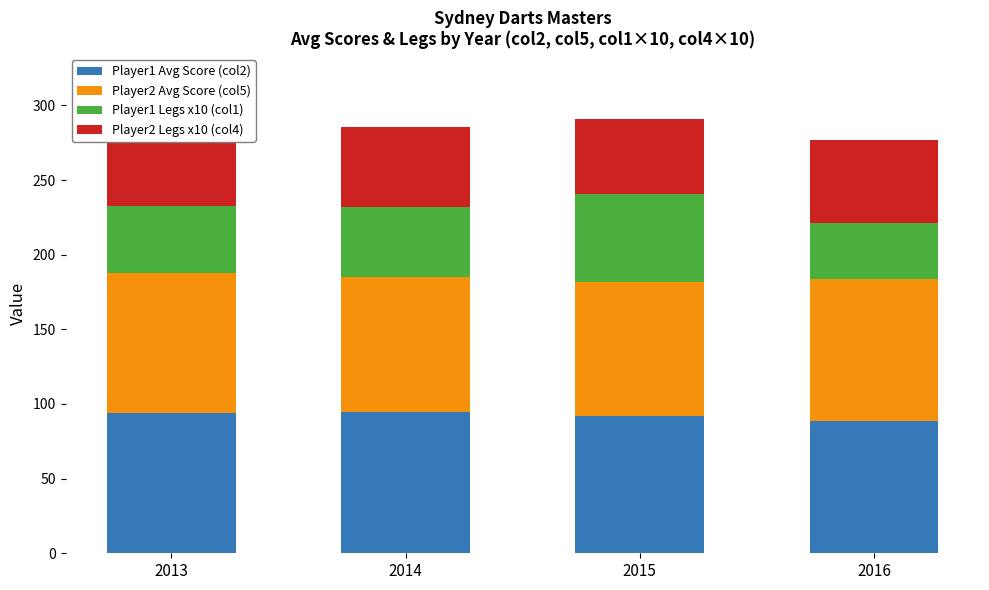

How many data points in Player2 Legs x10 (col4) are above 56?

1